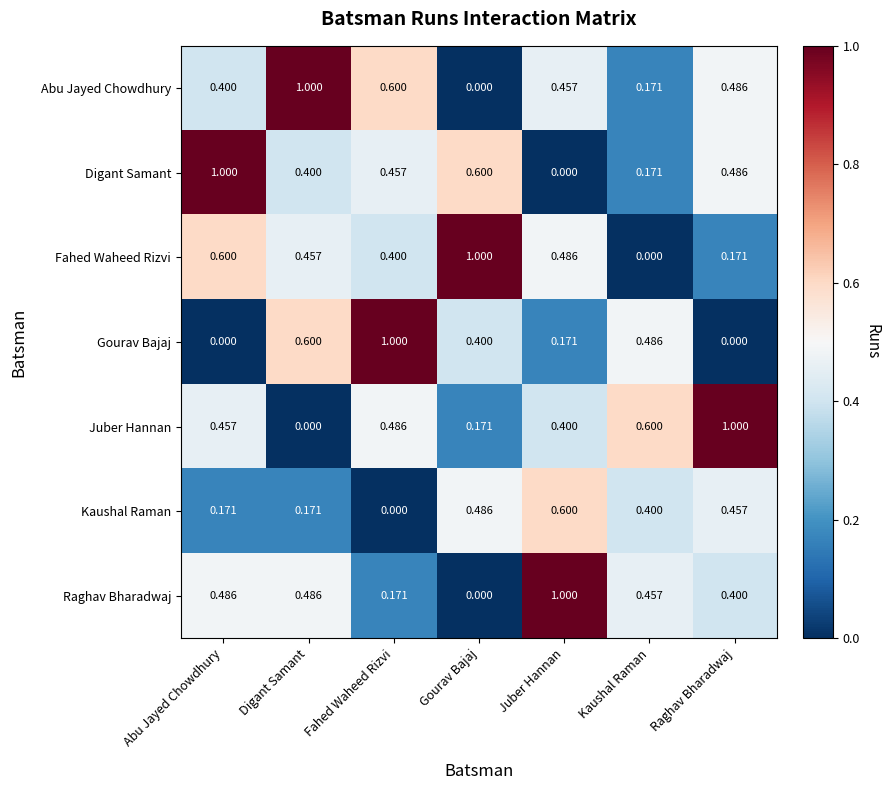

Is the value of Digant Samant at Gourav Bajaj greater than the value of Fahed Waheed Rizvi at Kaushal Raman?

Yes